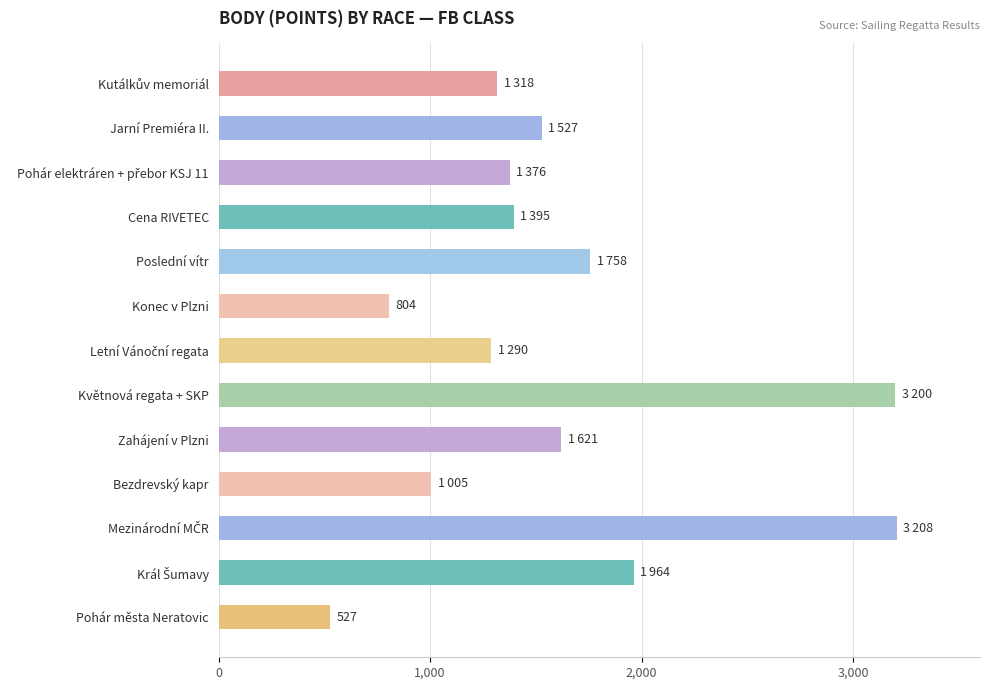

What is the value of the 1st bar from the top?

1318